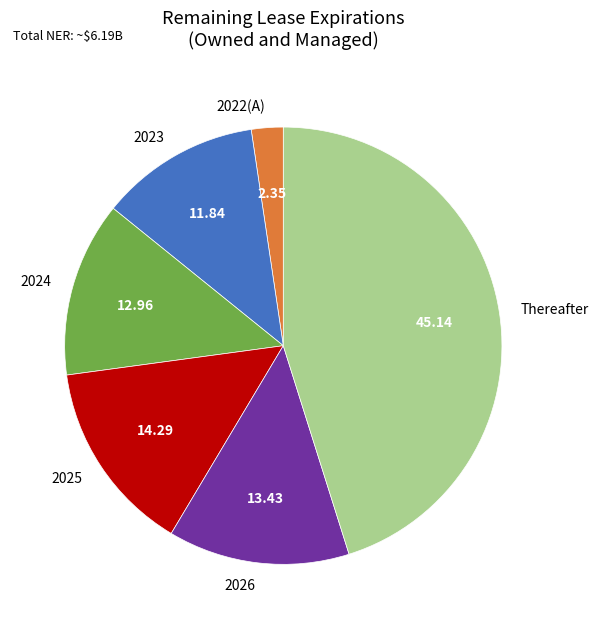

True or false: 2026 accounts for 13% of the total.

True